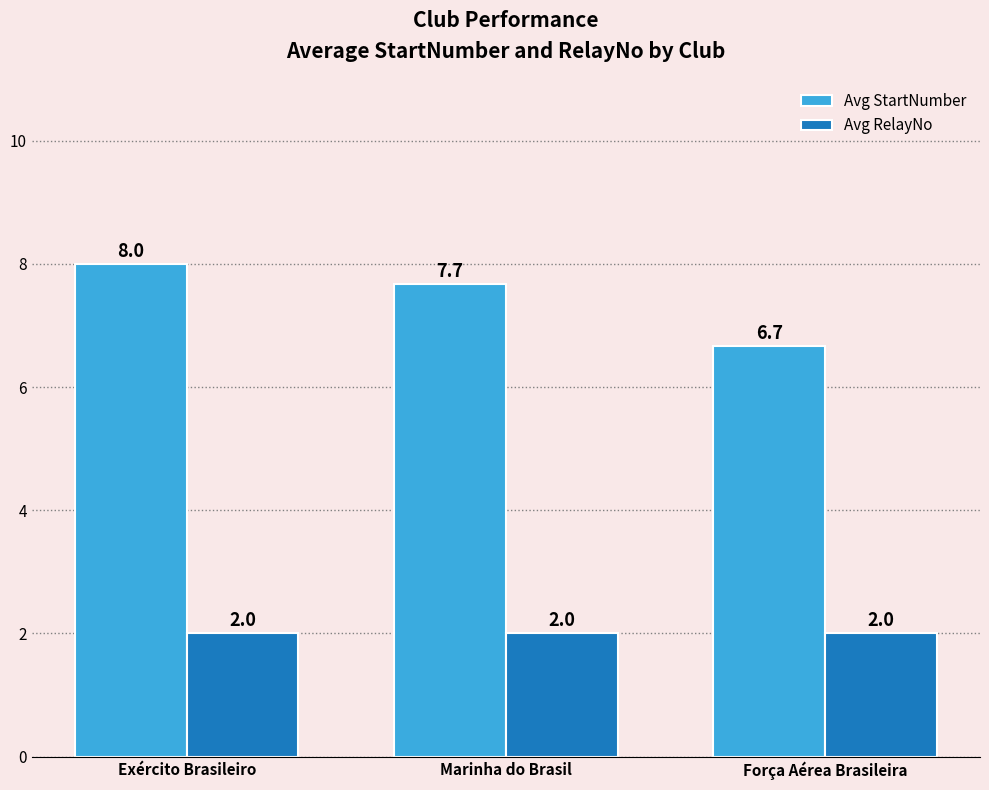

Rank the series by their average value, from highest to lowest.

Avg StartNumber, Avg RelayNo